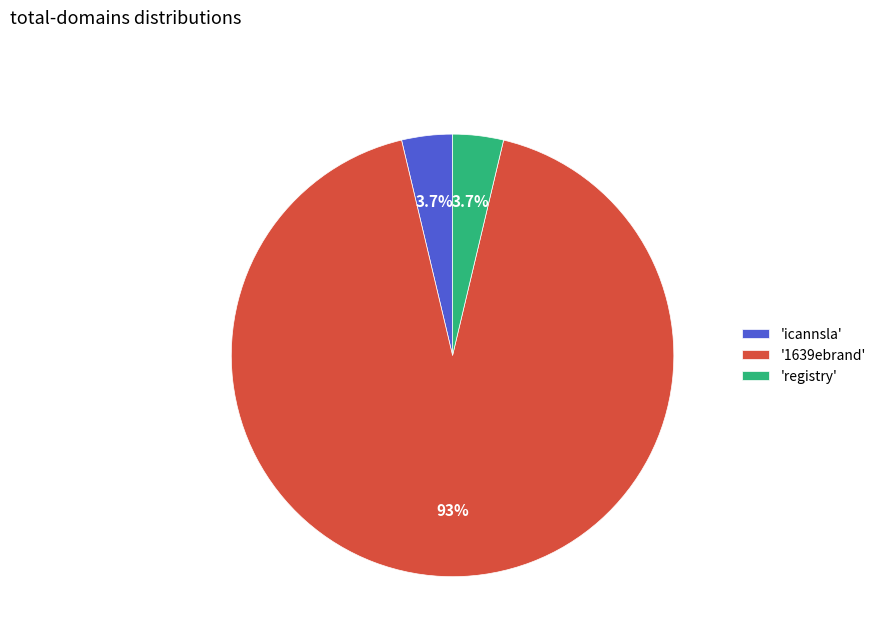

Does any single category account for the majority?

Yes